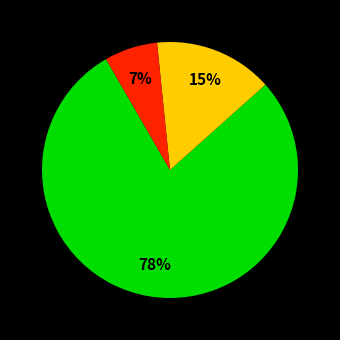

To the nearest percent, what is the average slice percentage?

33%